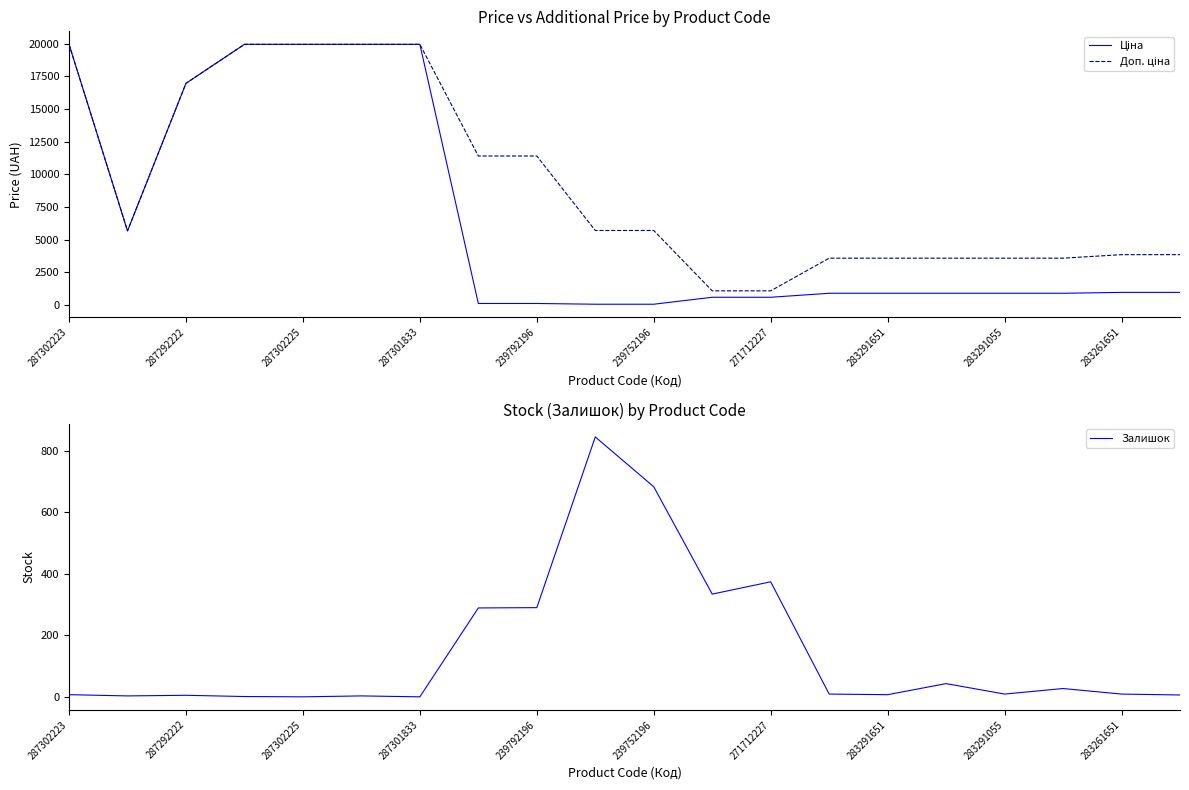

At which label is Залишок closest to 422?

271712227